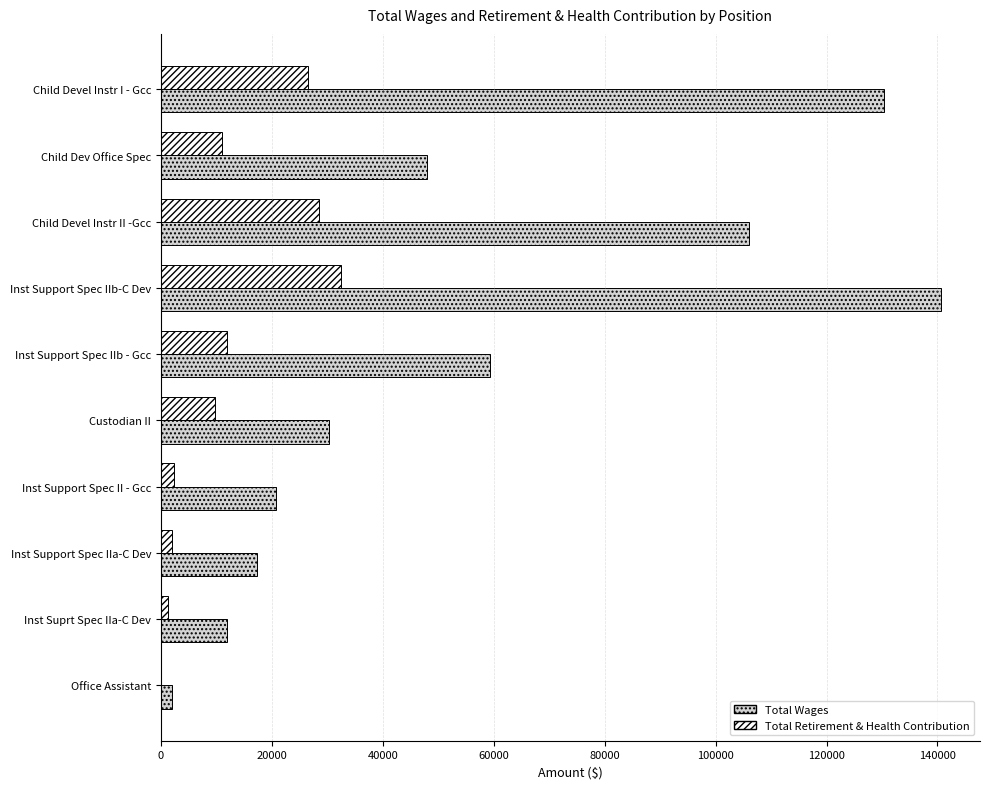

At which label is Total Wages closest to 71291?

Inst Support Spec IIb - Gcc